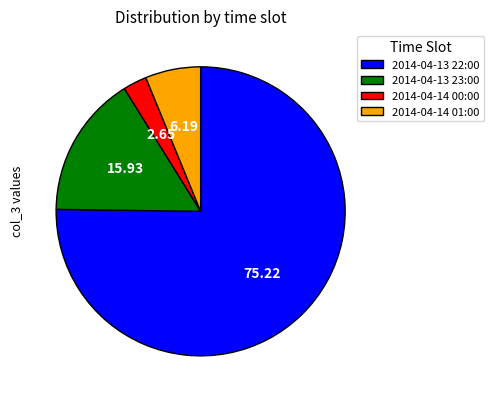

Which category accounts for the majority?

2014-04-13 22:00